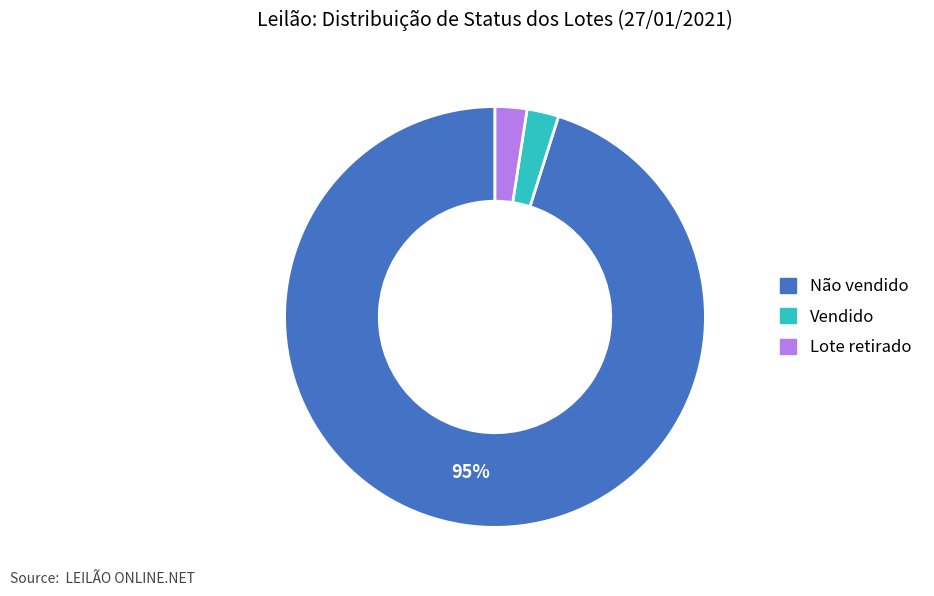

To the nearest percent, what is the average slice percentage?

33%